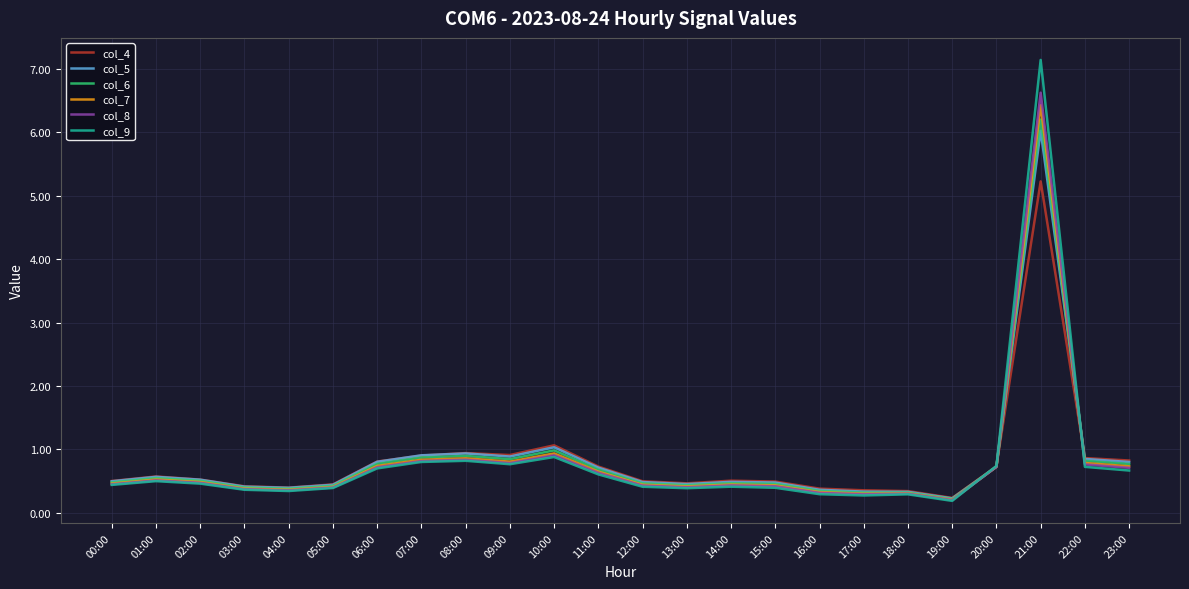

What position from the left is 11:00?

12